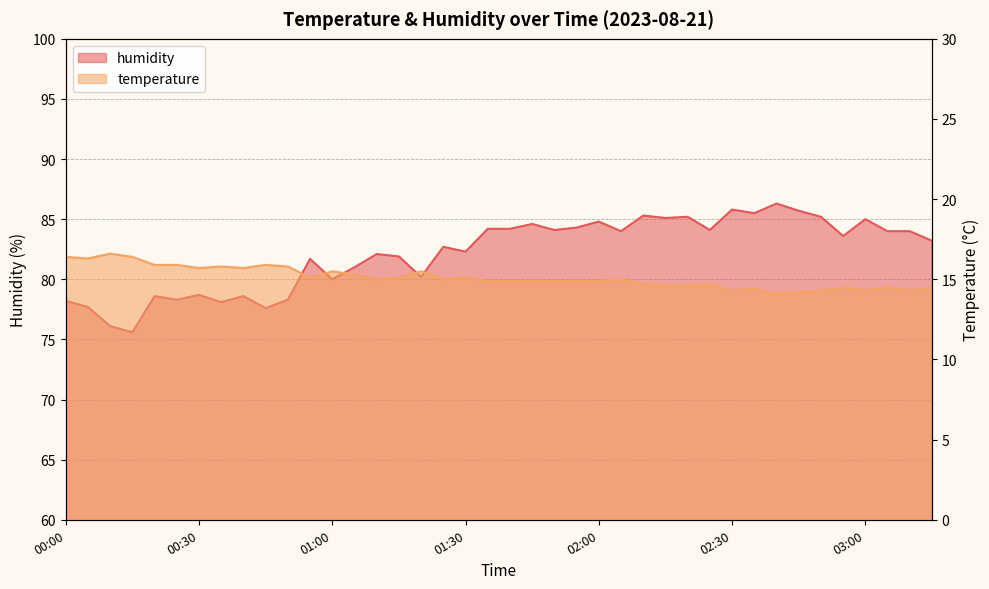

At how many categories does at least one series exceed 23?

40